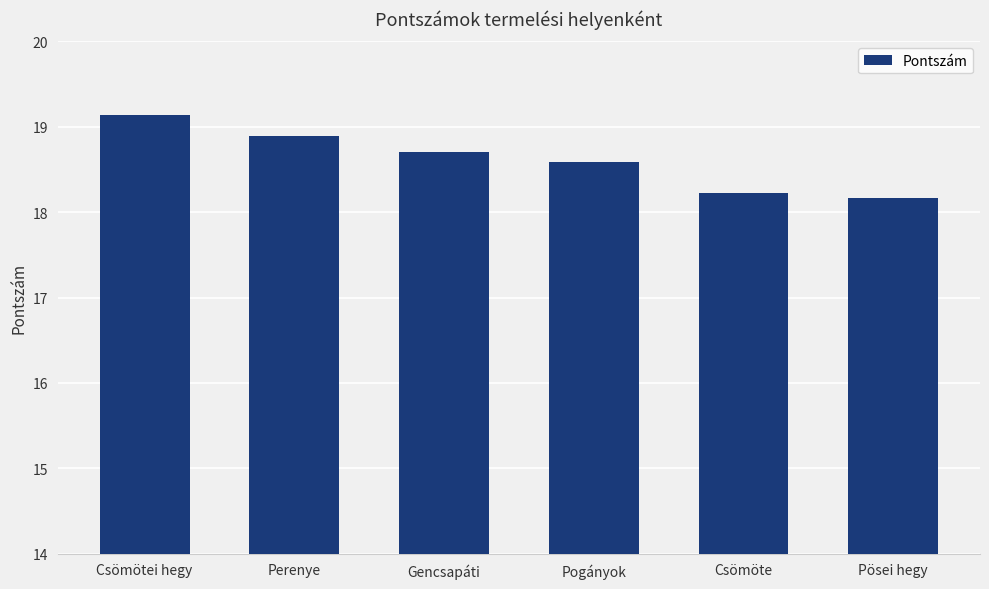

The chart shows a value of 18.2 at Pösei hegy. True or false?

True